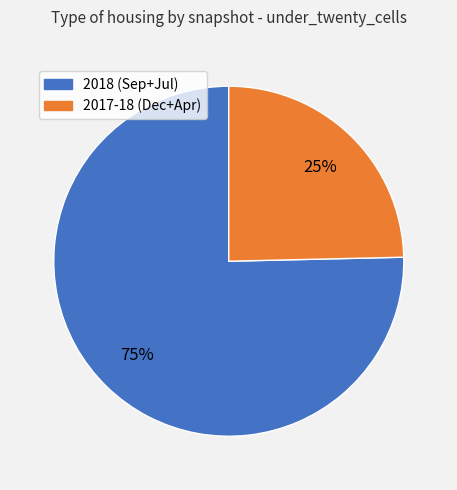

To the nearest percent, what is the average slice percentage?

50%